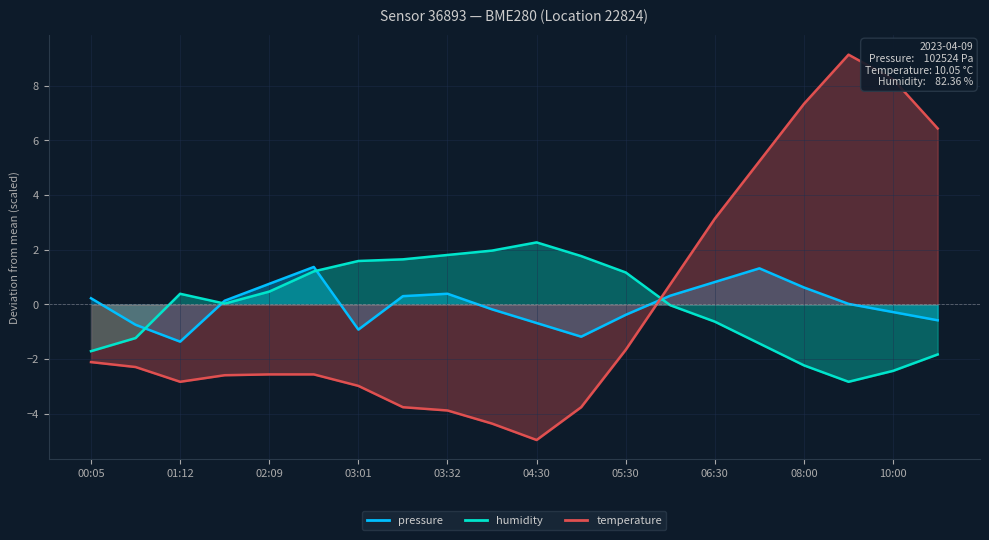

At which label does pressure first exceed 0?

00:05